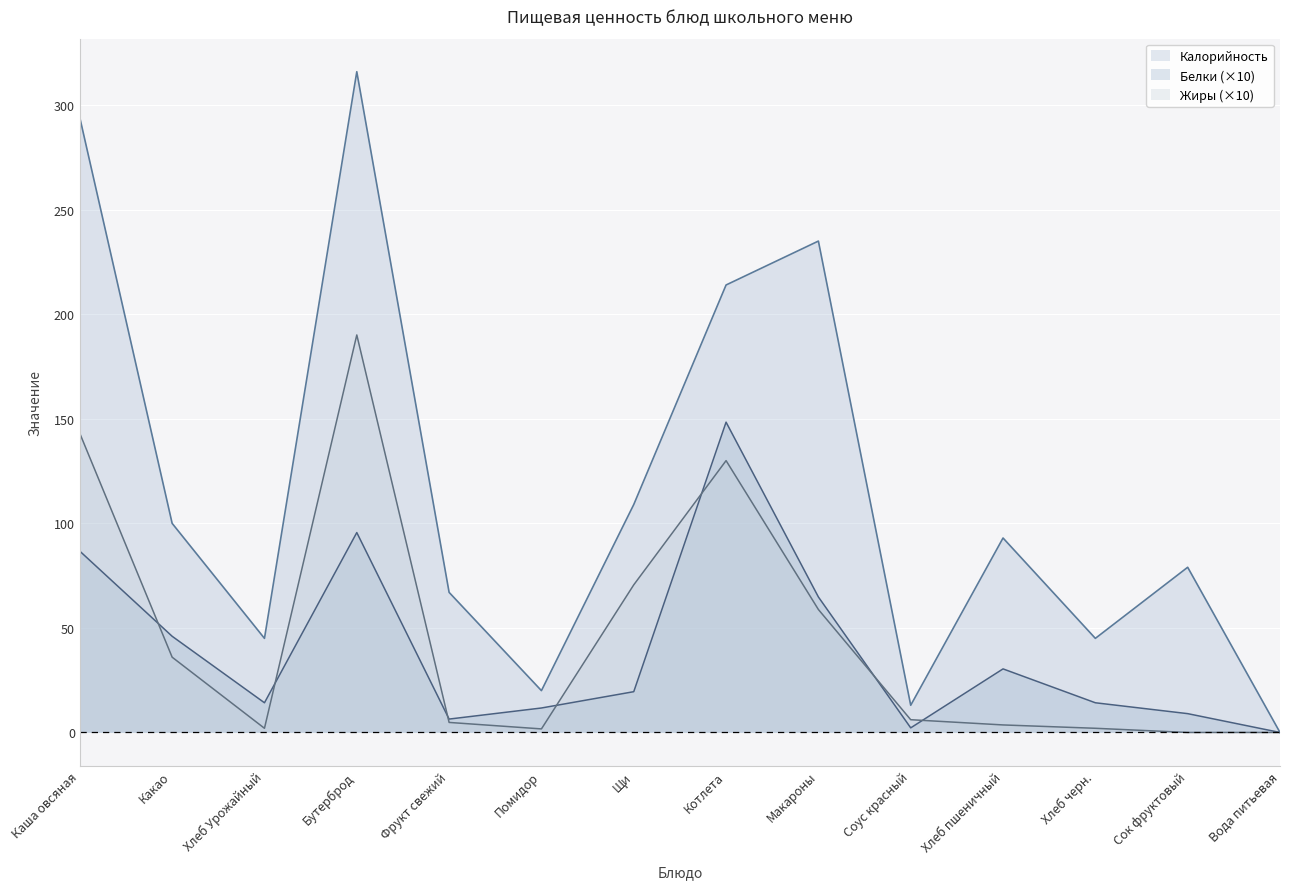

True or false: Калорийность and Белки cross at least once.

False